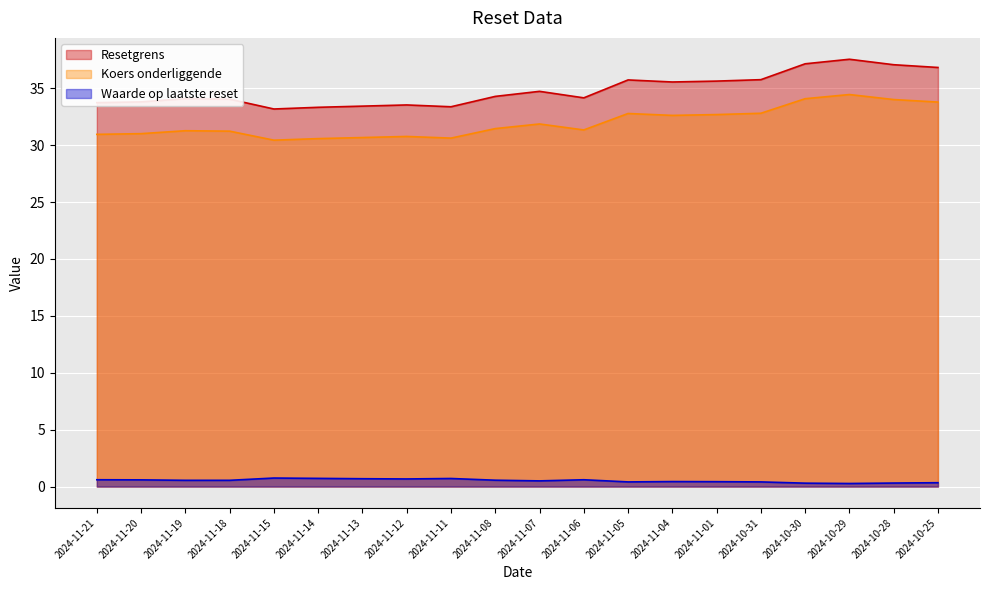

At 2024-11-12, list the series in order from smallest to largest.

Waarde op laatste reset, Koers onderliggende, Resetgrens